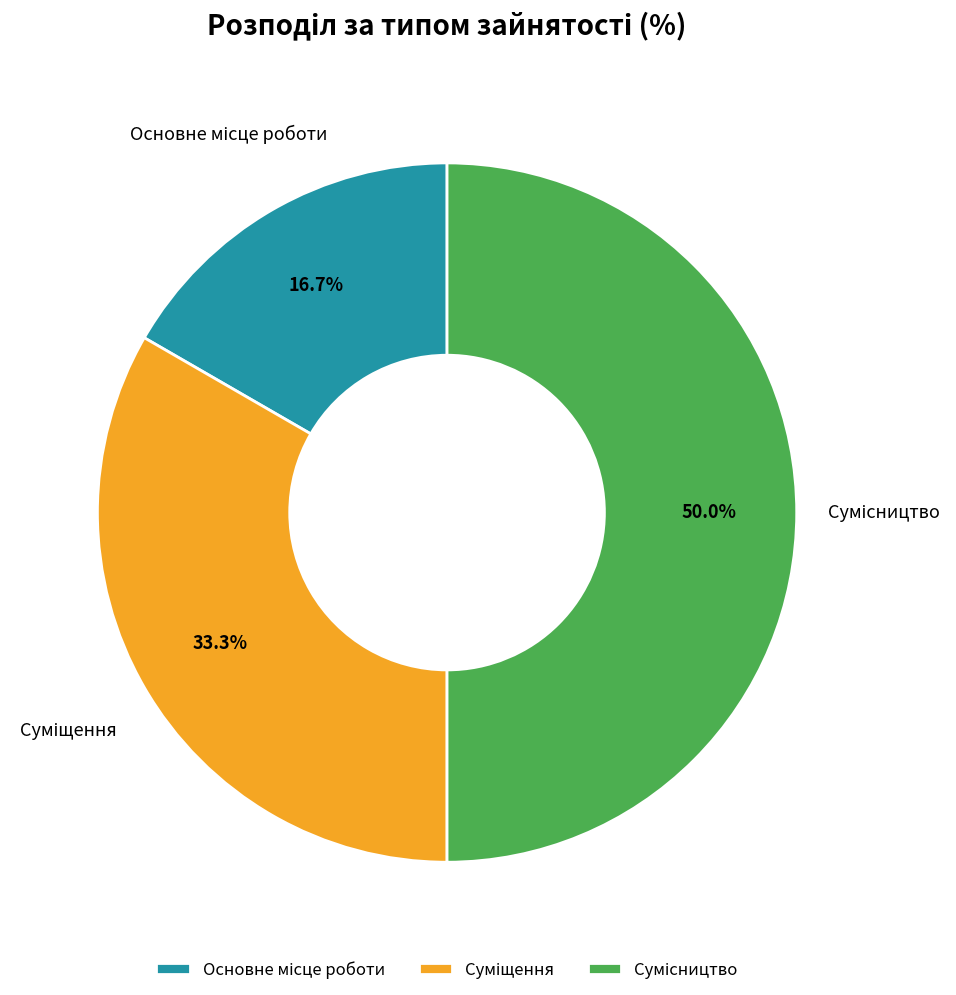

How many segments does this pie chart have?

3